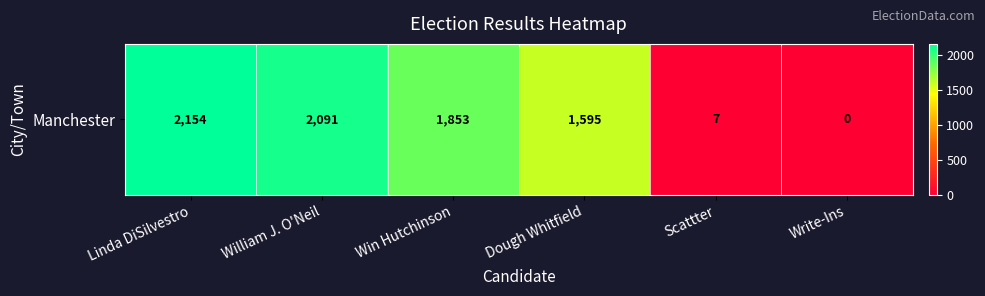

Reading left to right, transcribe all the data shown in this chart.

Linda DiSilvestro=2154	William J. O'Neil=2091	Win Hutchinson=1853	Dough Whitfield=1595	Scattter=7	Write-Ins=0